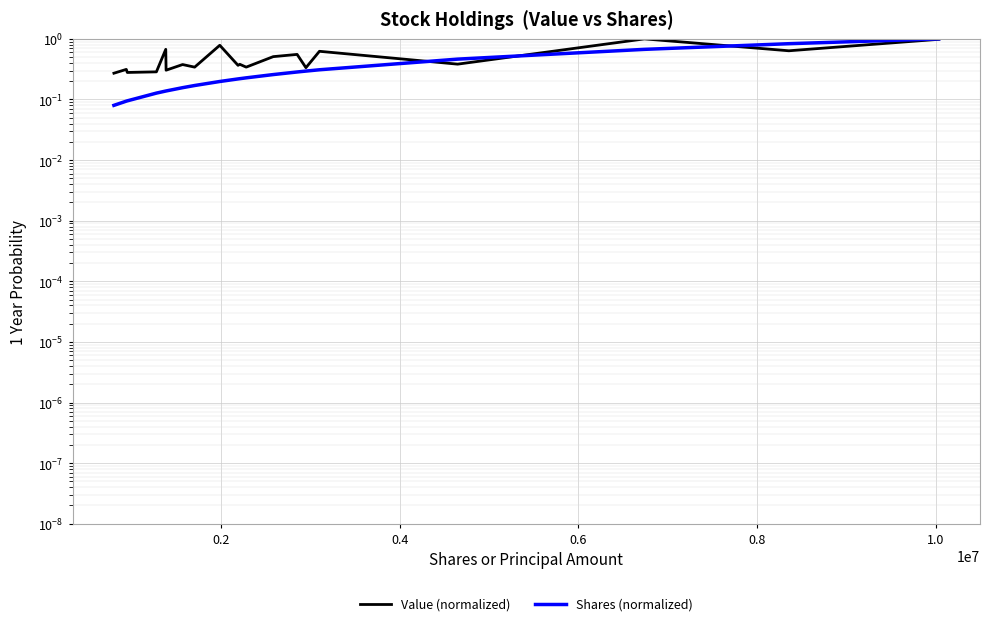

True or false: Shares (normalized) has more than 1 interior local peaks.

False